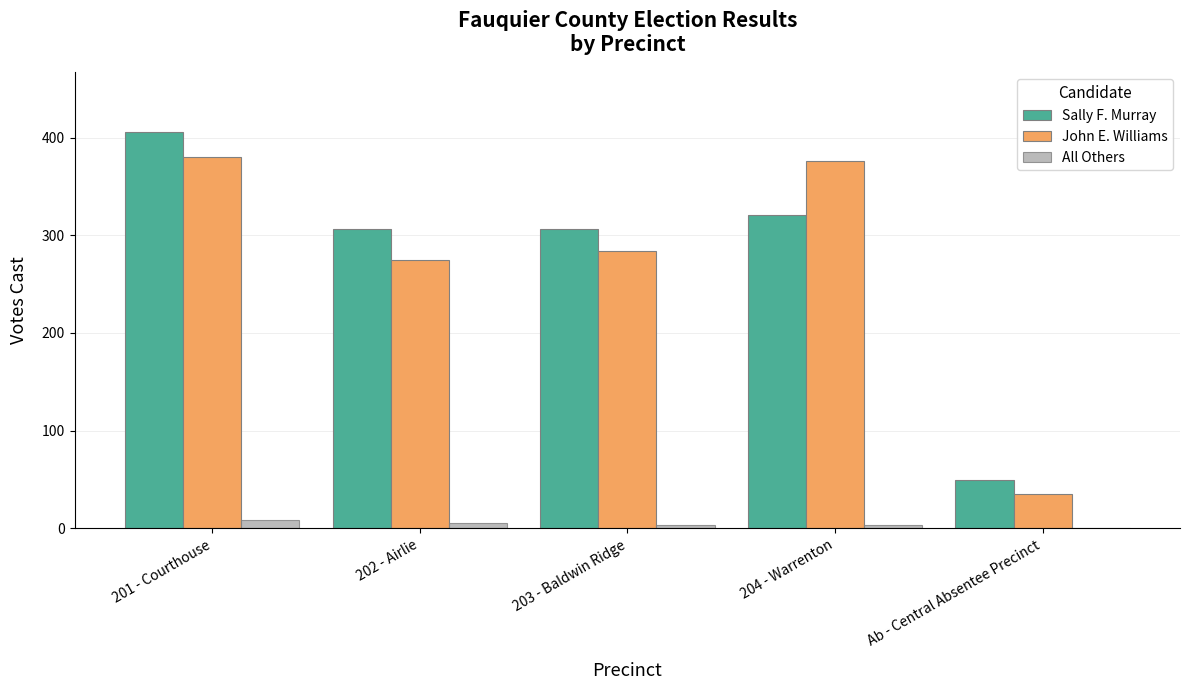

What are all the series names shown in the legend?

Sally F. Murray, John E. Williams, All Others